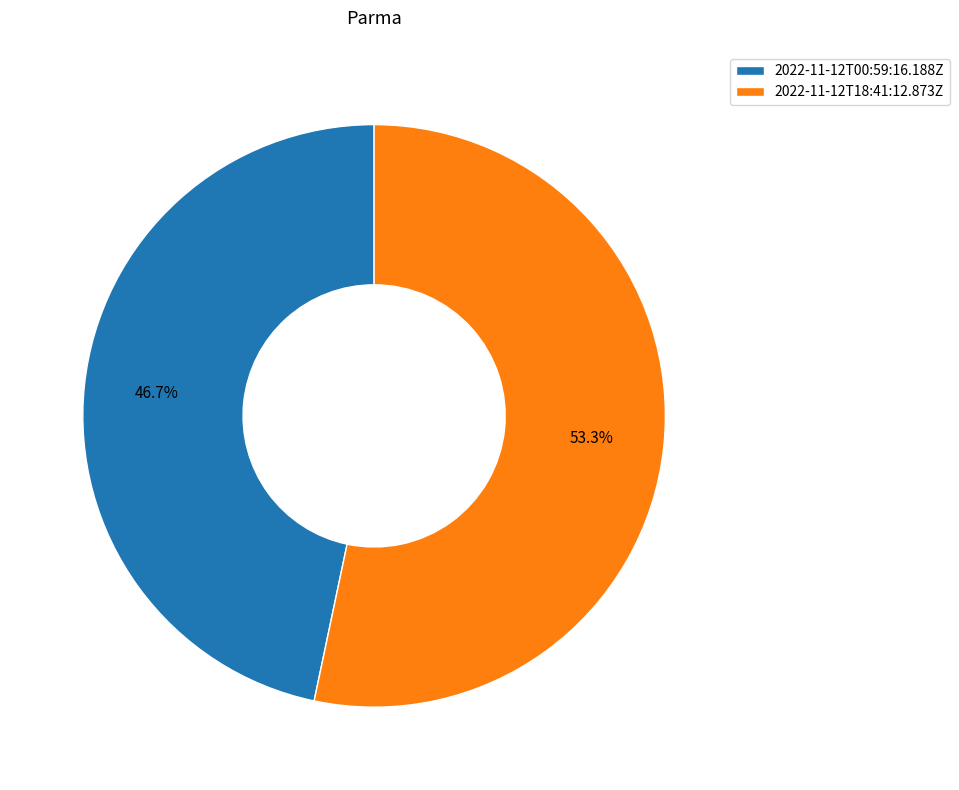

Approximately how many times larger is the value at 2022-11-12T00:59:16.188Z compared to 2022-11-12T18:41:12.873Z?

0.9